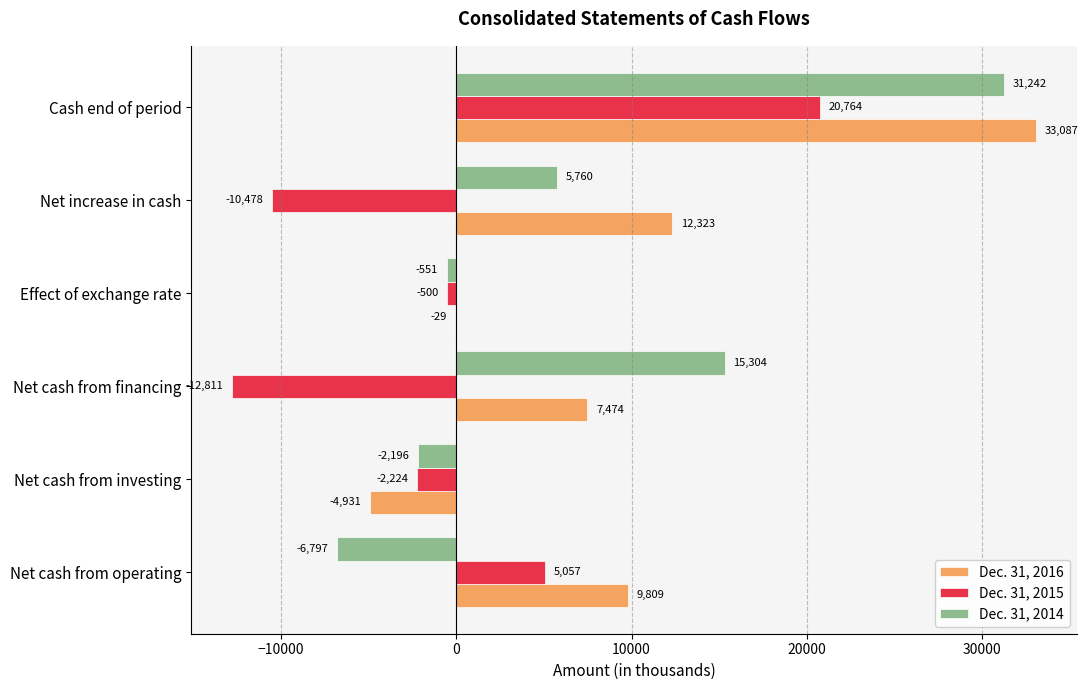

At which category is the sum across all series the highest?

Cash end of period